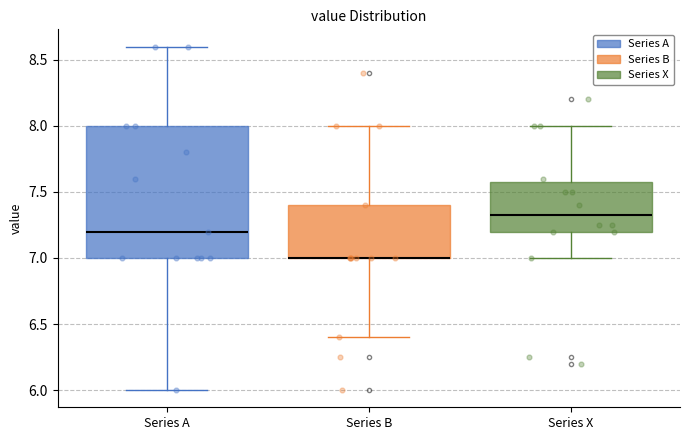

Reading left to right, read every box against the y-axis: the position of its median line, the range the box covers, and the ends of its whiskers. The values are not printed on the chart, so give them approximately, as read against the axis.

Series A: median 7.20, box 7.00 to 8.00, whiskers 6.00 to 8.60
Series B: median 7.00 (drawn on the box's lower edge), box 7.00 to 7.40, whiskers 6.40 to 8.00
Series X: median 7.35, box 7.20 to 7.60, whiskers 7.00 to 8.00